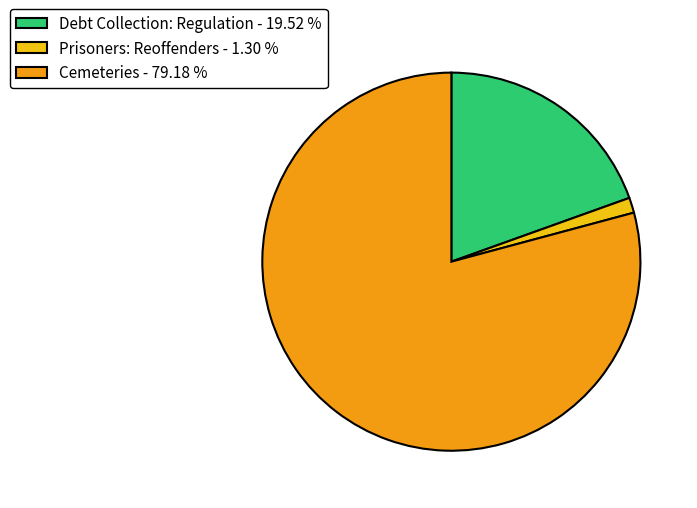

Is the sum of Prisoners: Reoffenders - 1.30 % and Cemeteries - 79.18 % greater than half?

Yes